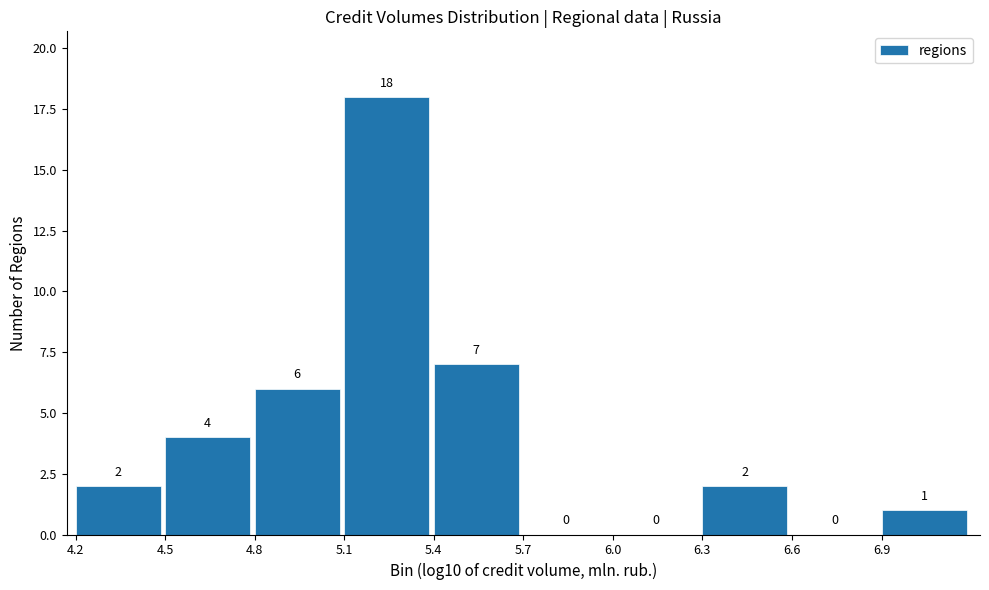

Reading left to right, extract all data points from this chart.

4.2=2	4.5=4	4.8=6	5.1=18	5.4=7	5.7=0	6.0=0	6.3=2	6.6=0	6.9=1